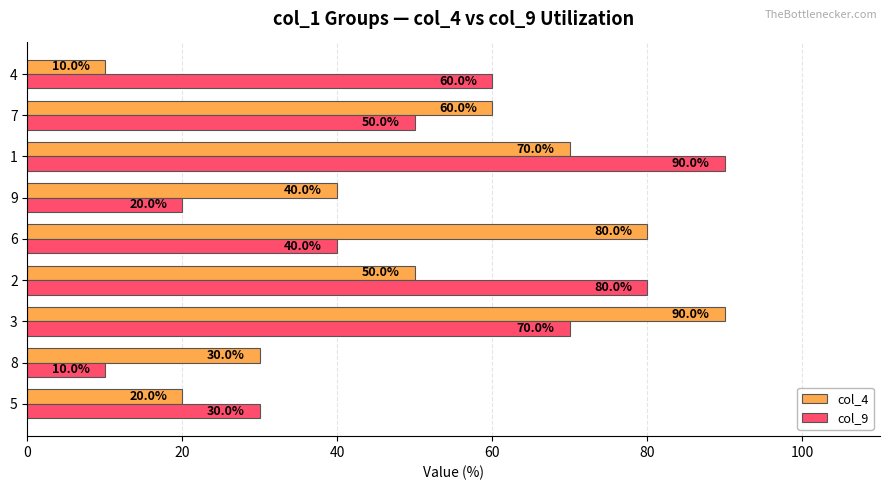

What is the sum of all col_9 values?

450